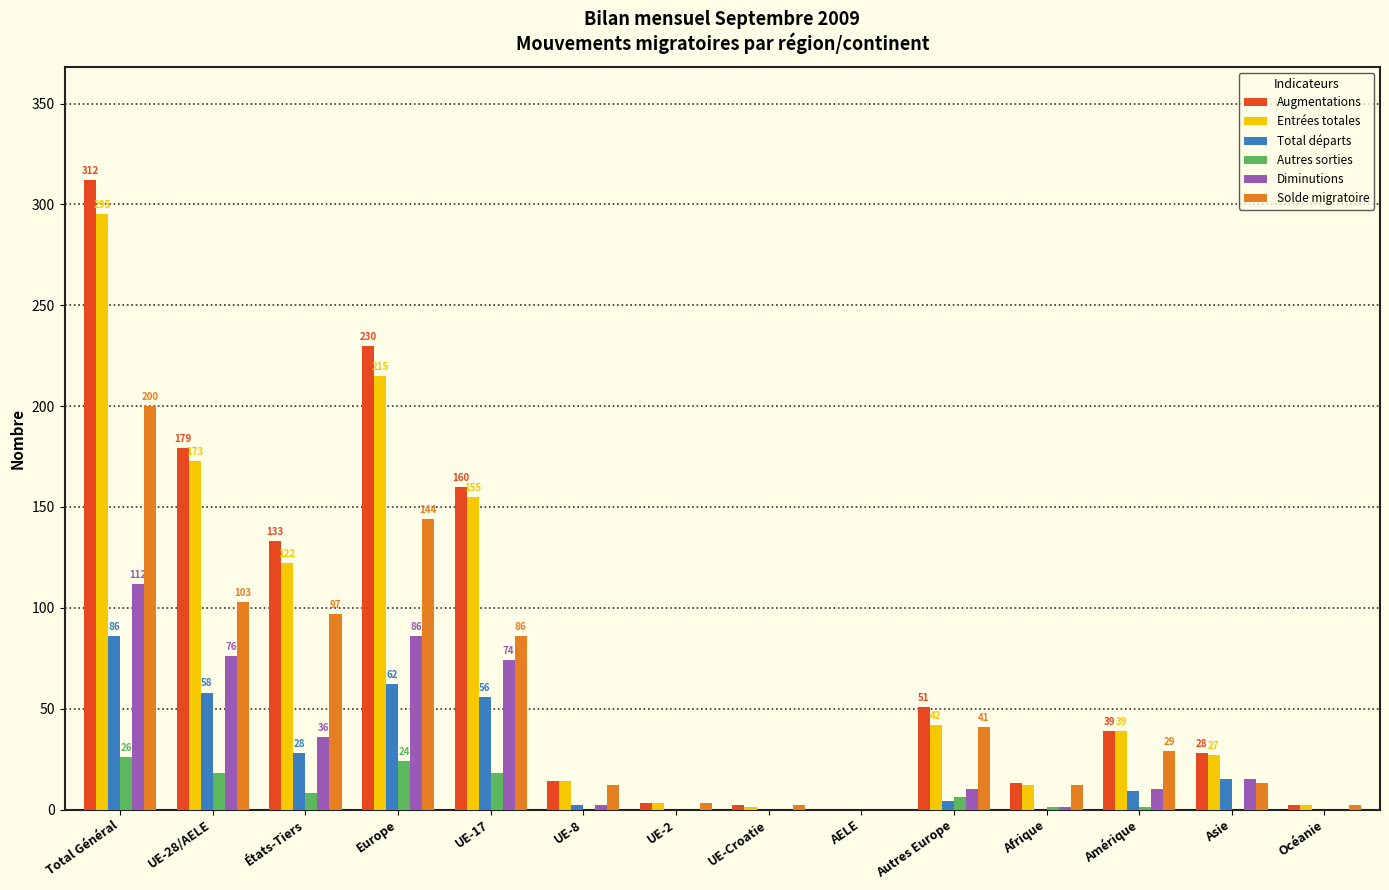

Read the Diminutions value at États-Tiers.

36